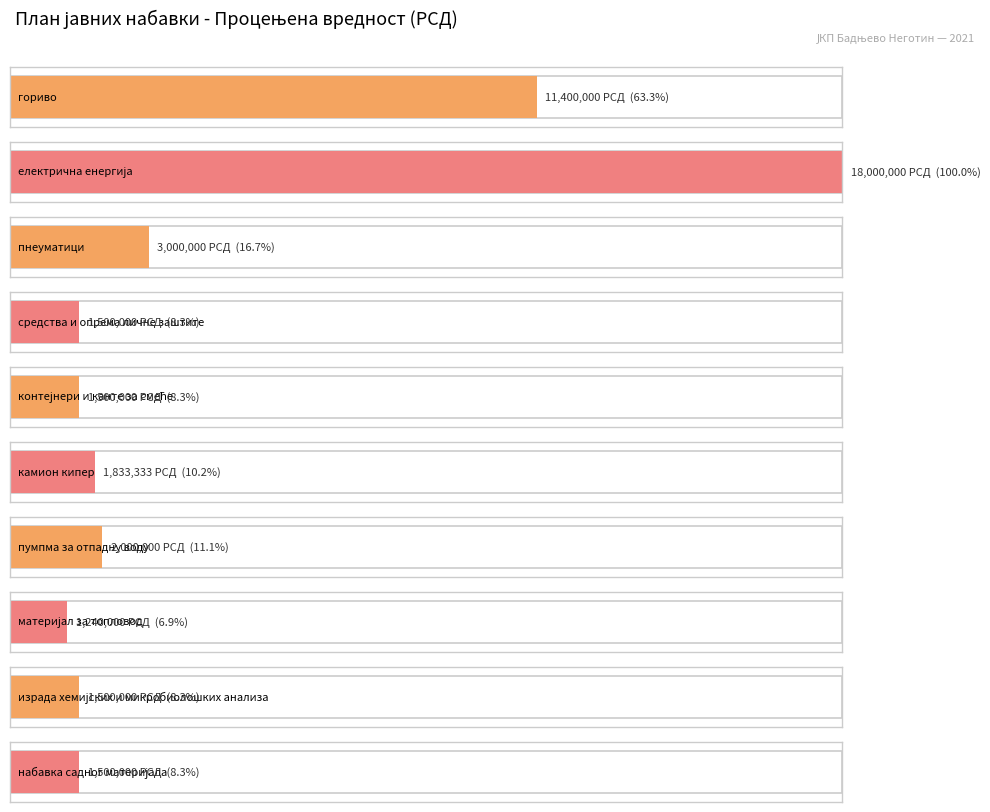

Approximately how many times larger is the value at израда хемијских и микробиолошких анализа compared to гориво?

0.1